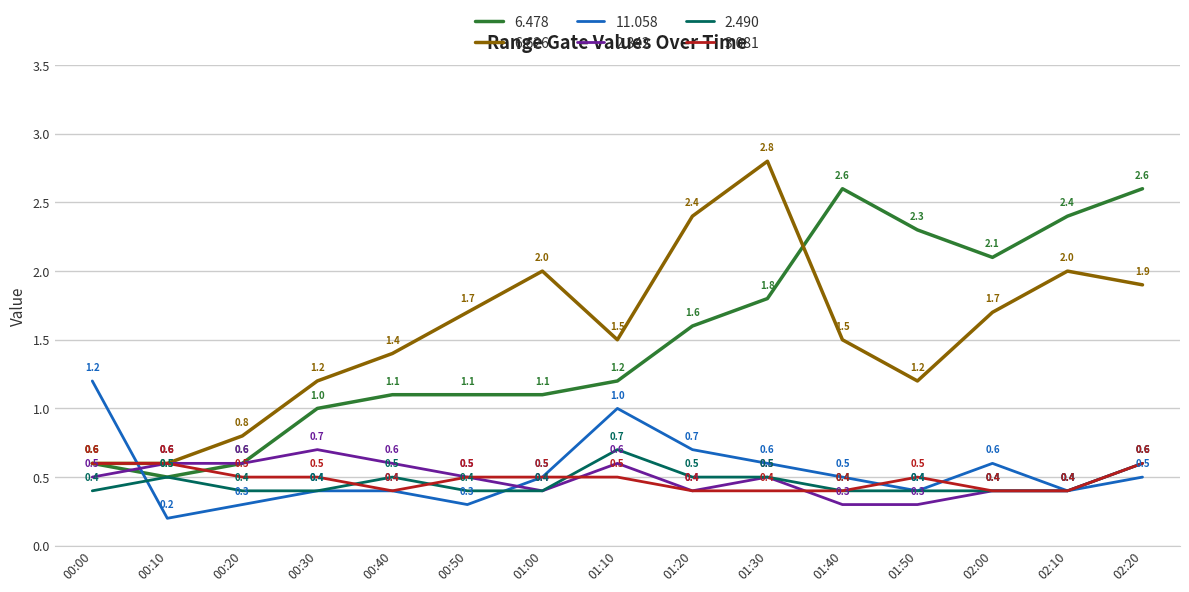

What is the spread (max minus min) of values at 00:30?

0.8